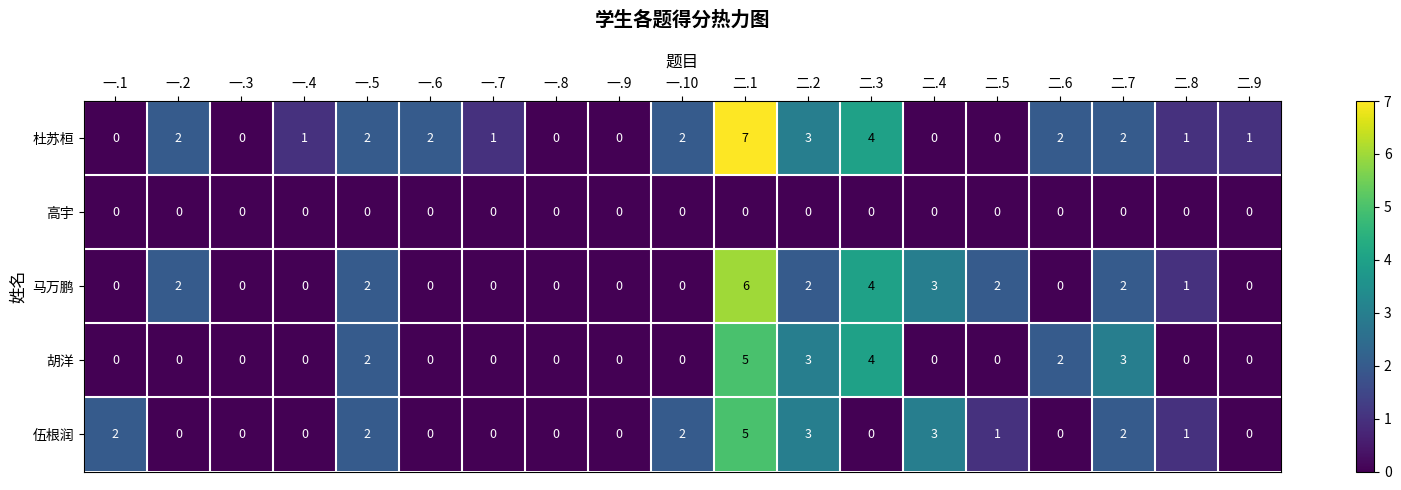

Which series has the widest spread of values?

杜苏桓